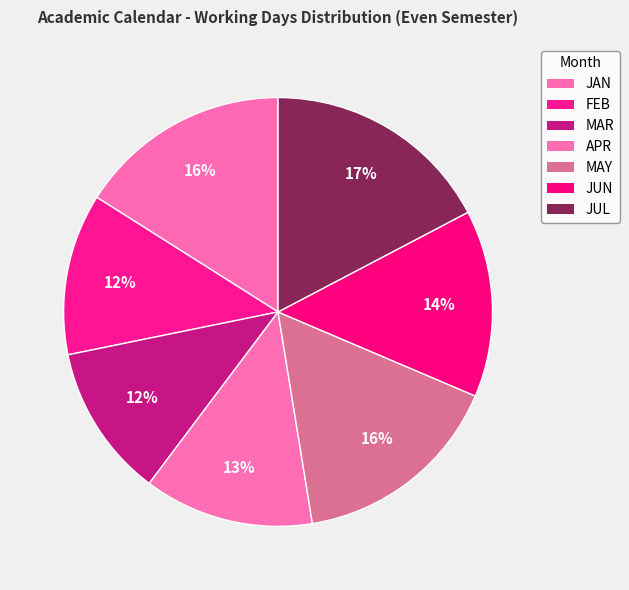

What percentage is the APR slice, to the nearest percent?

13%